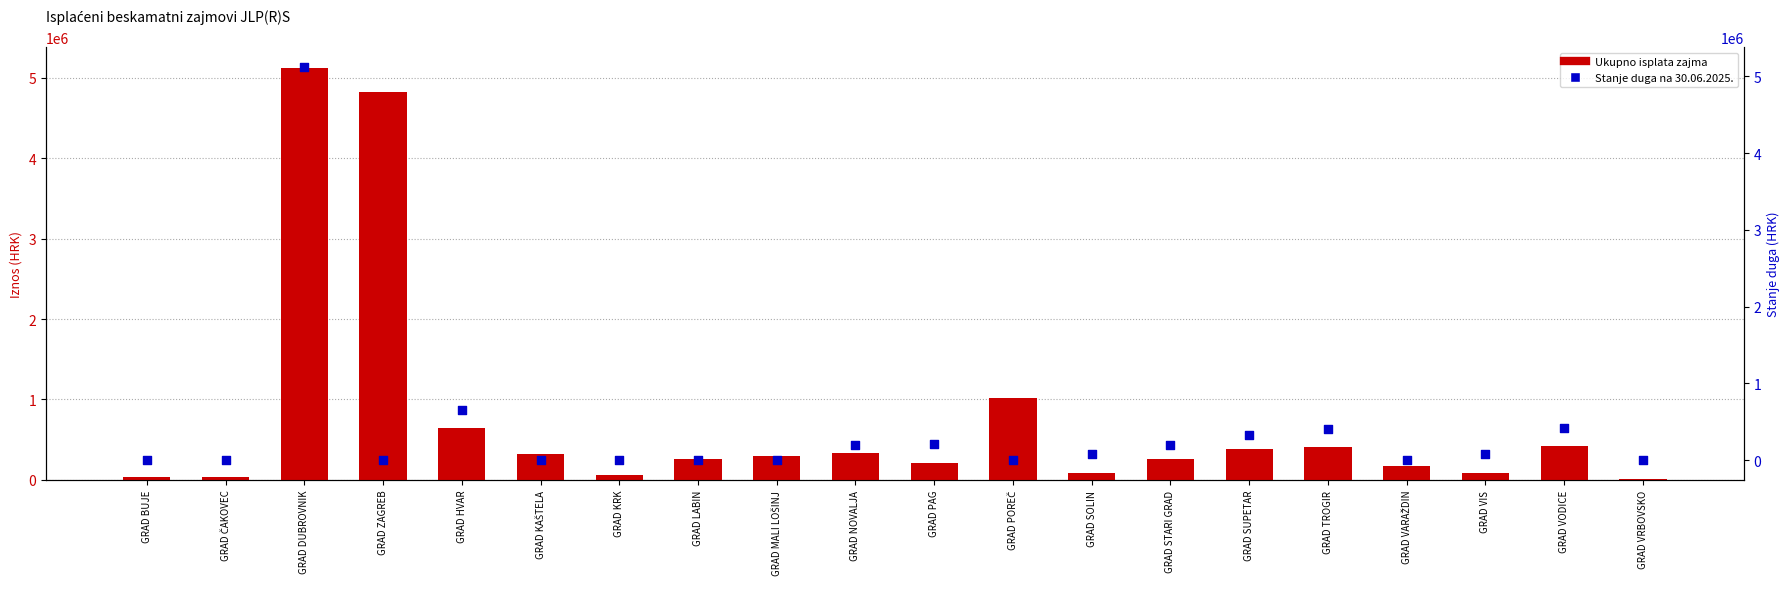

What are all the series names shown in the legend?

Ukupno isplata zajma, Stanje duga na 30.06.2025.